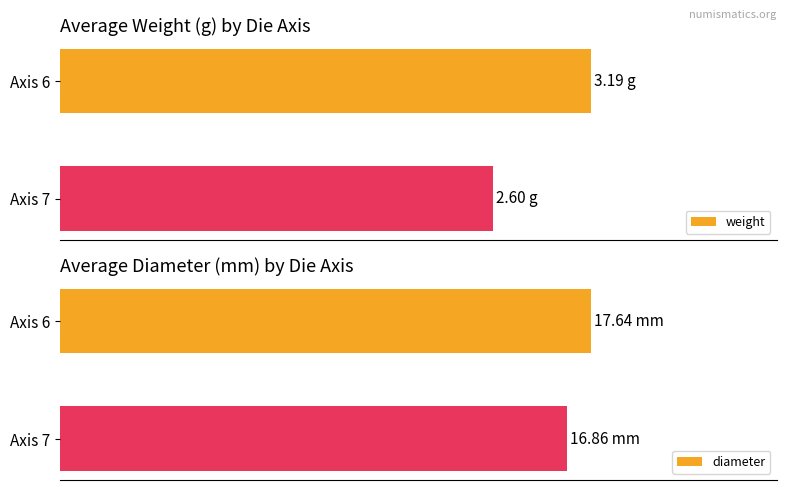

Does the chart contain any negative values?

No